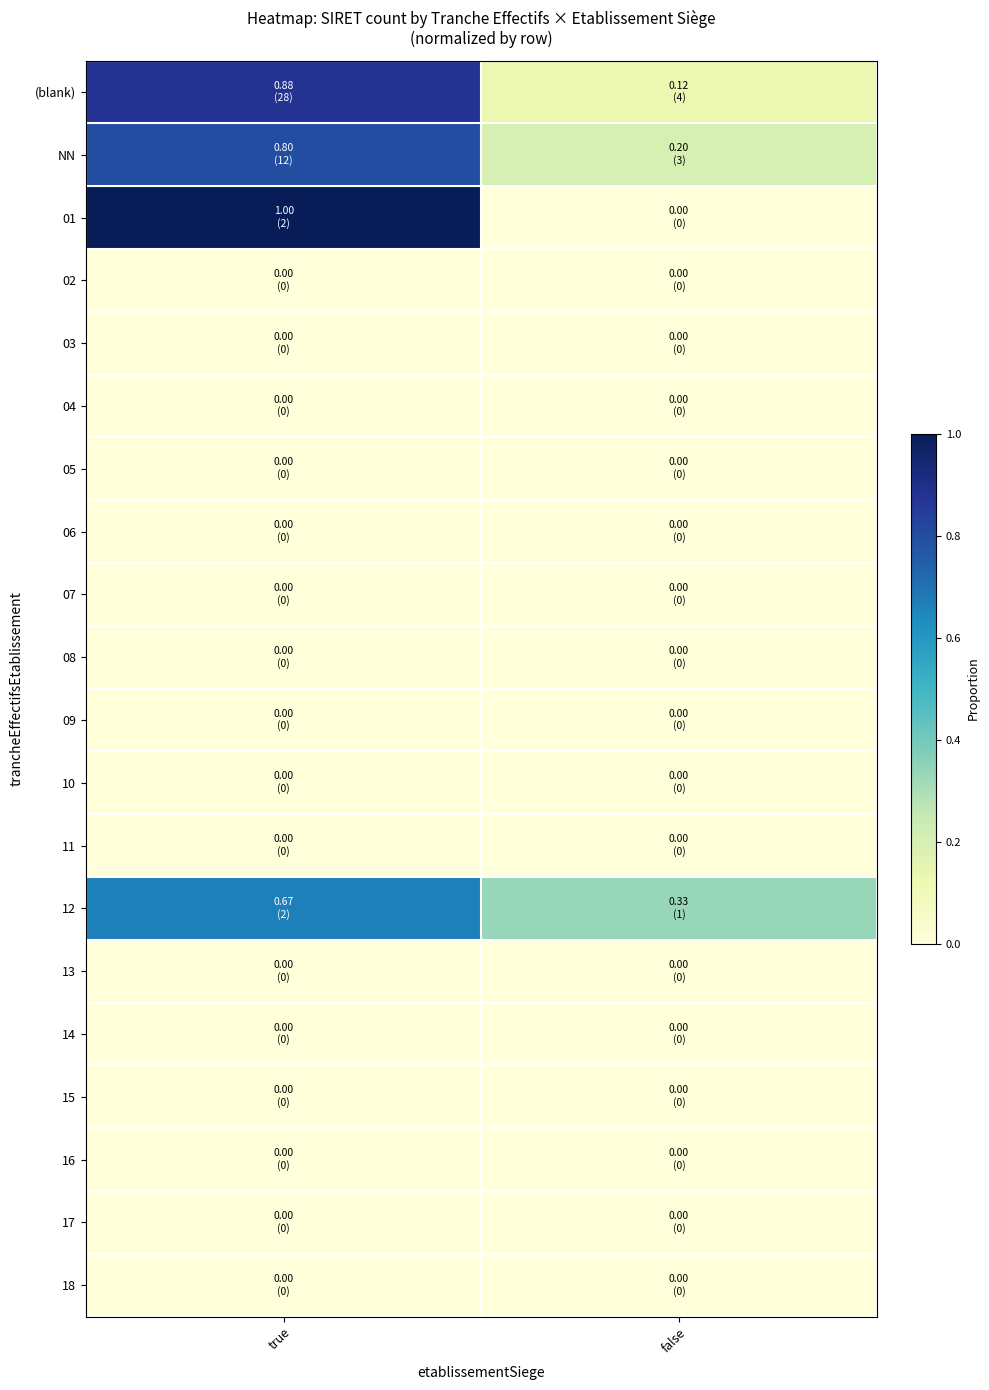

Reading left to right, extract all data points from this chart.

(blank): true=0.9	false=0.1
NN: true=0.8	false=0.2
01: true=1.0	false=0.0
02: true=0.0	false=0.0
03: true=0.0	false=0.0
04: true=0.0	false=0.0
05: true=0.0	false=0.0
06: true=0.0	false=0.0
07: true=0.0	false=0.0
08: true=0.0	false=0.0
09: true=0.0	false=0.0
10: true=0.0	false=0.0
11: true=0.0	false=0.0
12: true=0.7	false=0.3
13: true=0.0	false=0.0
14: true=0.0	false=0.0
15: true=0.0	false=0.0
16: true=0.0	false=0.0
17: true=0.0	false=0.0
18: true=0.0	false=0.0